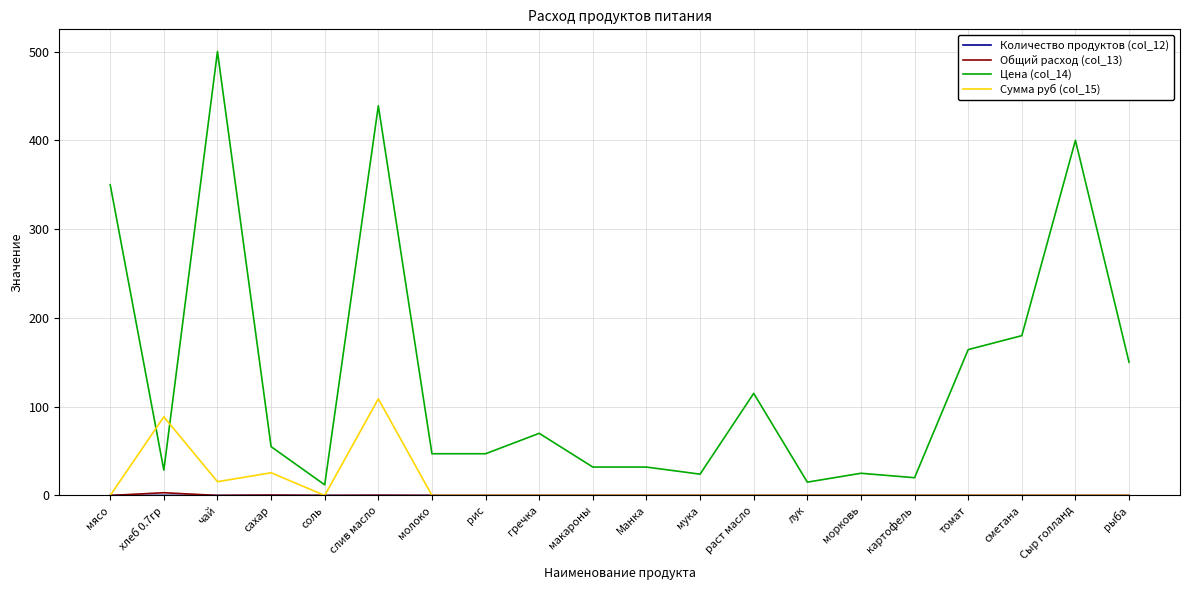

The Сумма руб (col_15) series shows 50.3 at макароны. True or false?

False